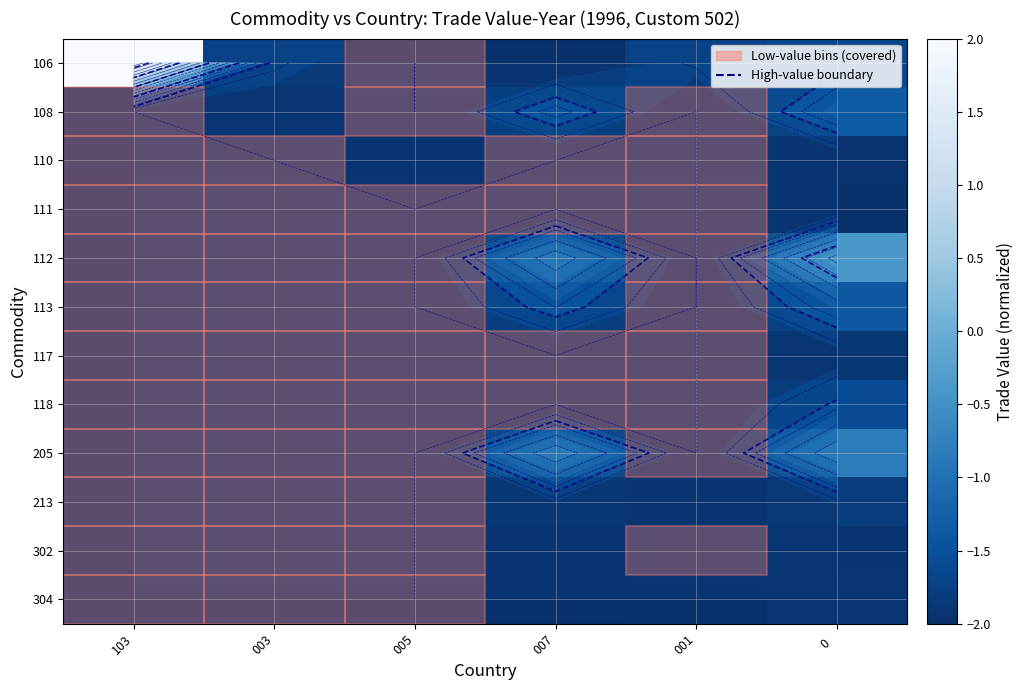

True or false: 118 has a value of -0.6 at 0.

False